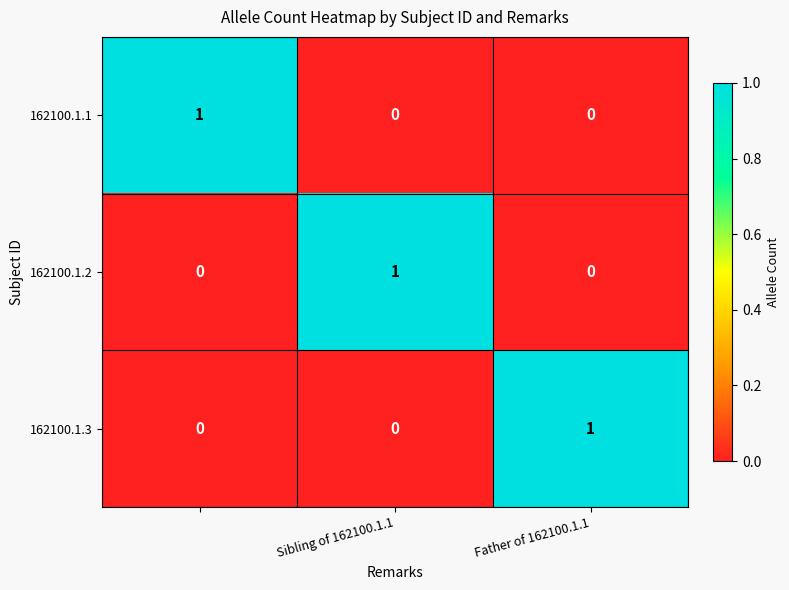

How many distinct data groups are displayed?

3